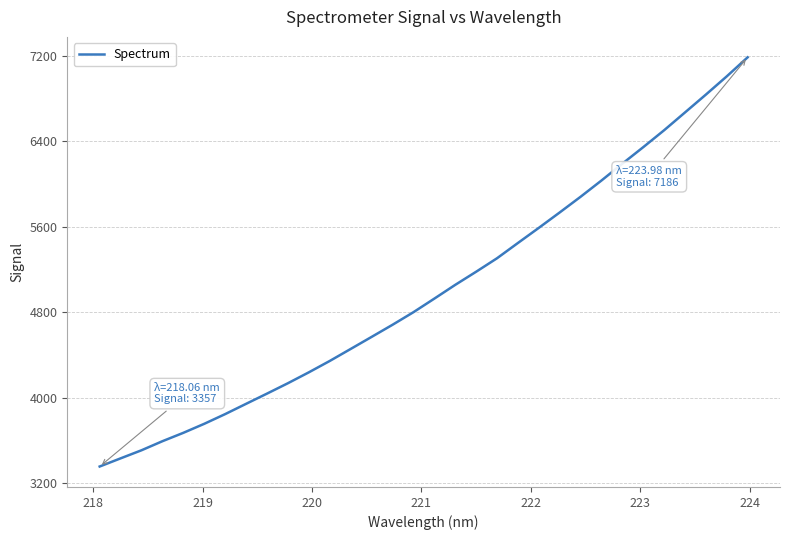

What is the difference between the maximum and minimum values?

3829.4